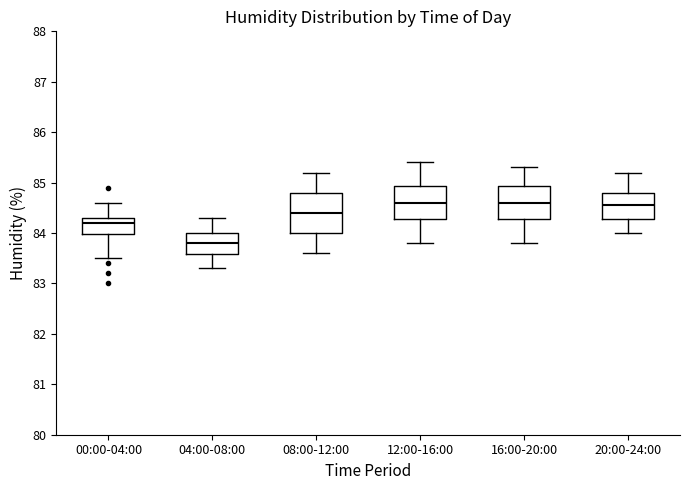

Reading left to right, read every box against the y-axis: the position of its median line, the range the box covers, and the ends of its whiskers. The values are not printed on the chart, so give them approximately, as read against the axis.

00:00-04:00: median 84.2, box 84.0 to 84.3, whiskers 83.5 to 84.6
04:00-08:00: median 83.8, box 83.6 to 84.0, whiskers 83.3 to 84.3
08:00-12:00: median 84.4, box 84.0 to 84.8, whiskers 83.6 to 85.2
12:00-16:00: median 84.6, box 84.3 to 84.9, whiskers 83.8 to 85.4
16:00-20:00: median 84.6, box 84.3 to 84.9, whiskers 83.8 to 85.3
20:00-24:00: median 84.6, box 84.3 to 84.8, whiskers 84.0 to 85.2